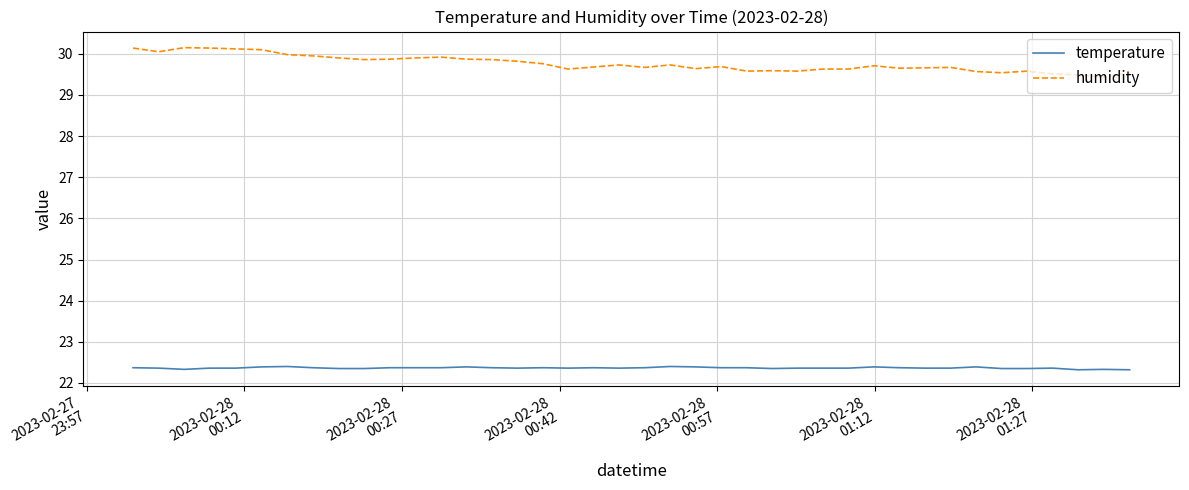

True or false: temperature and humidity intersect in this chart.

False